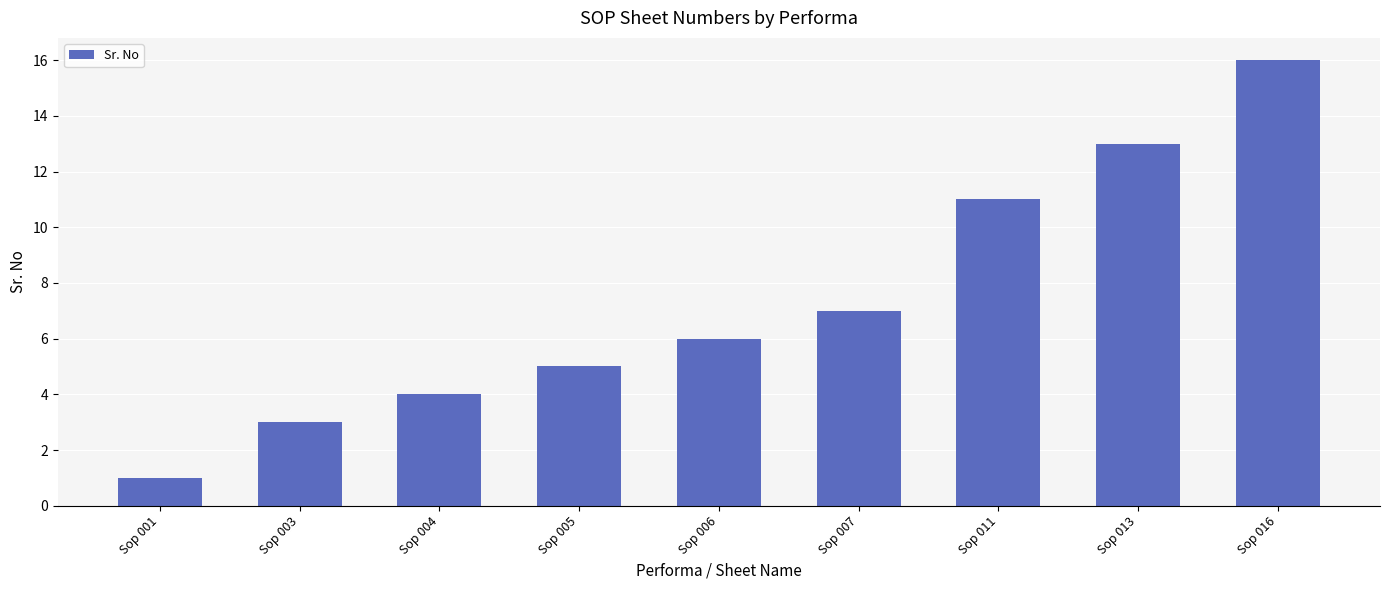

True or false: the data shows 11 at Sop 011.

True